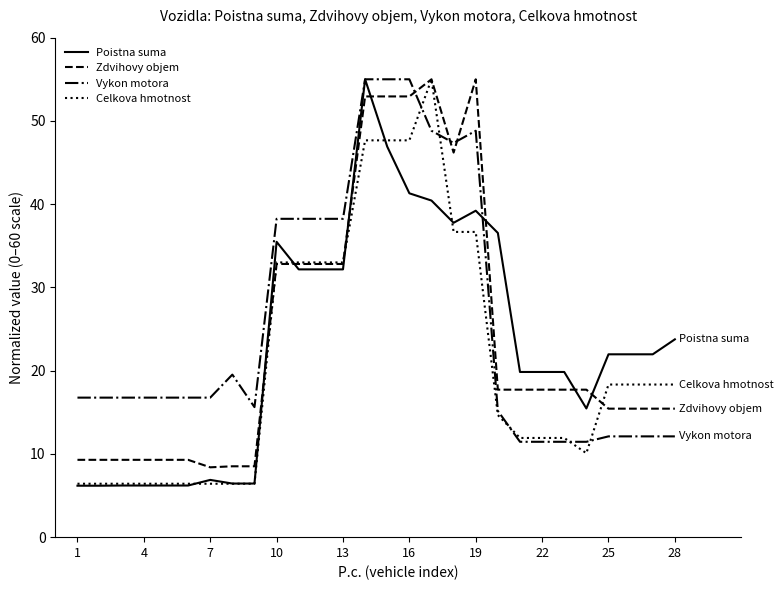

How many times do Poistna suma and Zdvihovy objem cross each other?

7